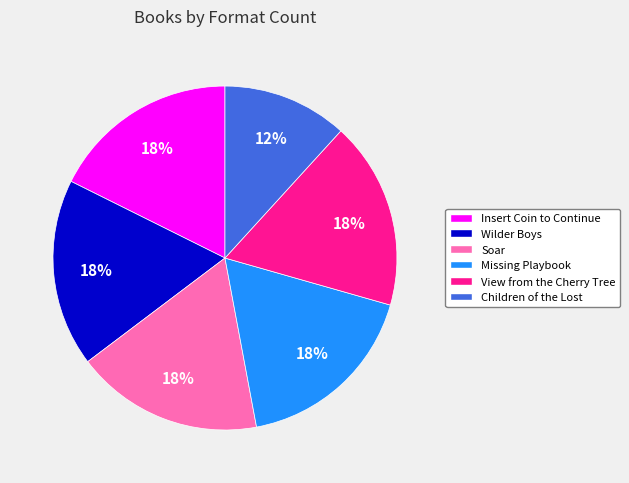

The Children of the Lost slice represents 4% of the pie. True or false?

False